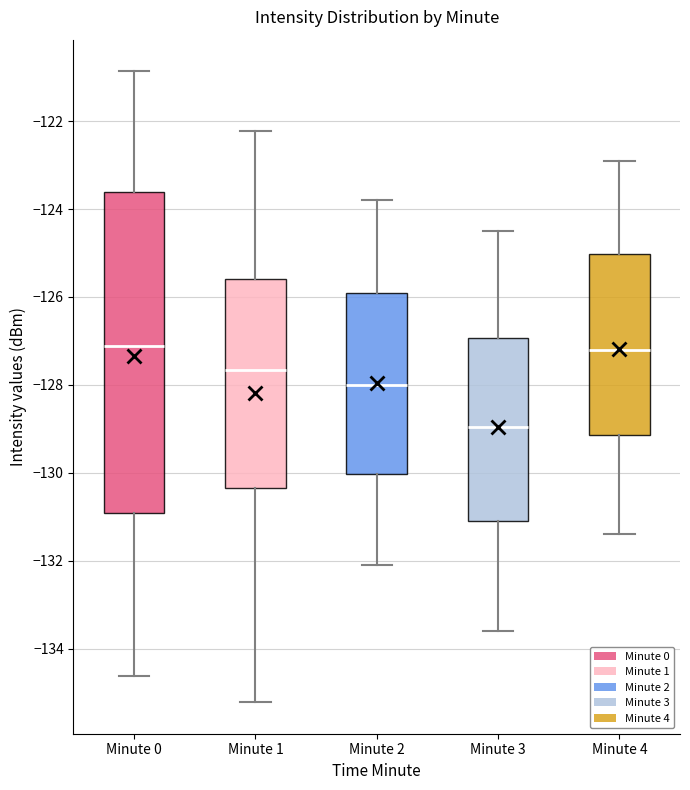

Where does the median line of the box for Minute 3 sit on the y-axis? The values are not printed on the chart, so give them approximately, as read against the axis.

-129.0